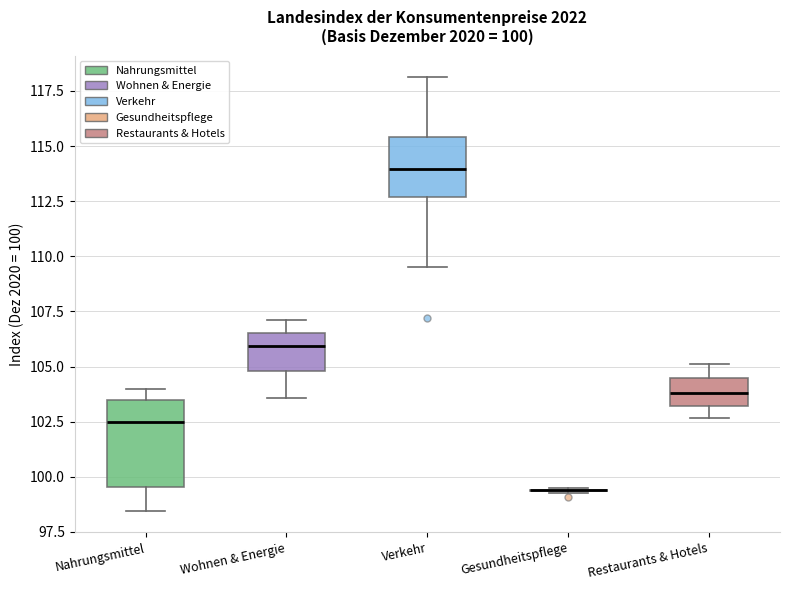

Comparing the boxes themselves (not the whiskers), which one is the tallest?

Nahrungsmittel